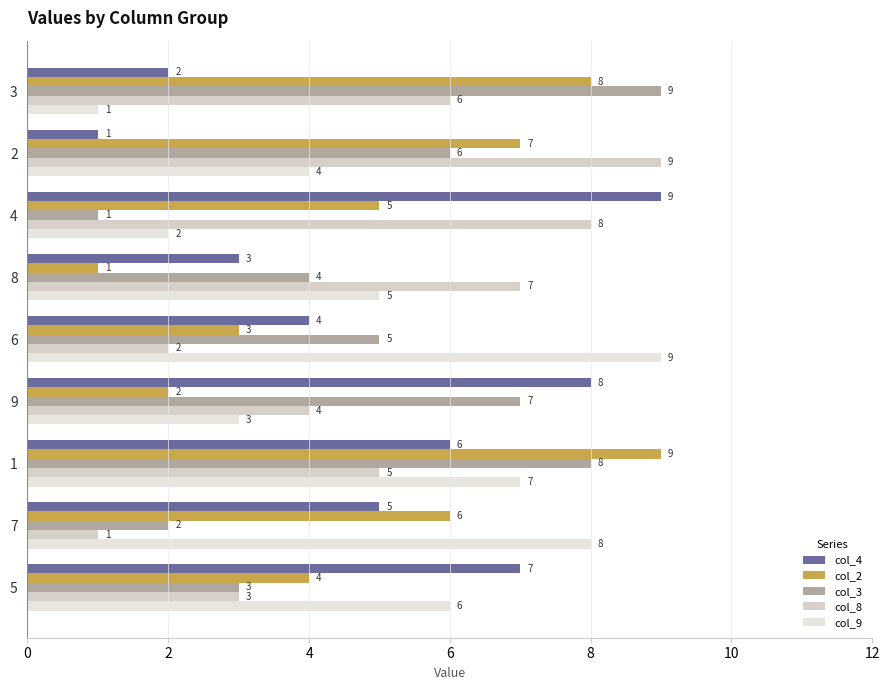

How many categories are shown in the chart?

9